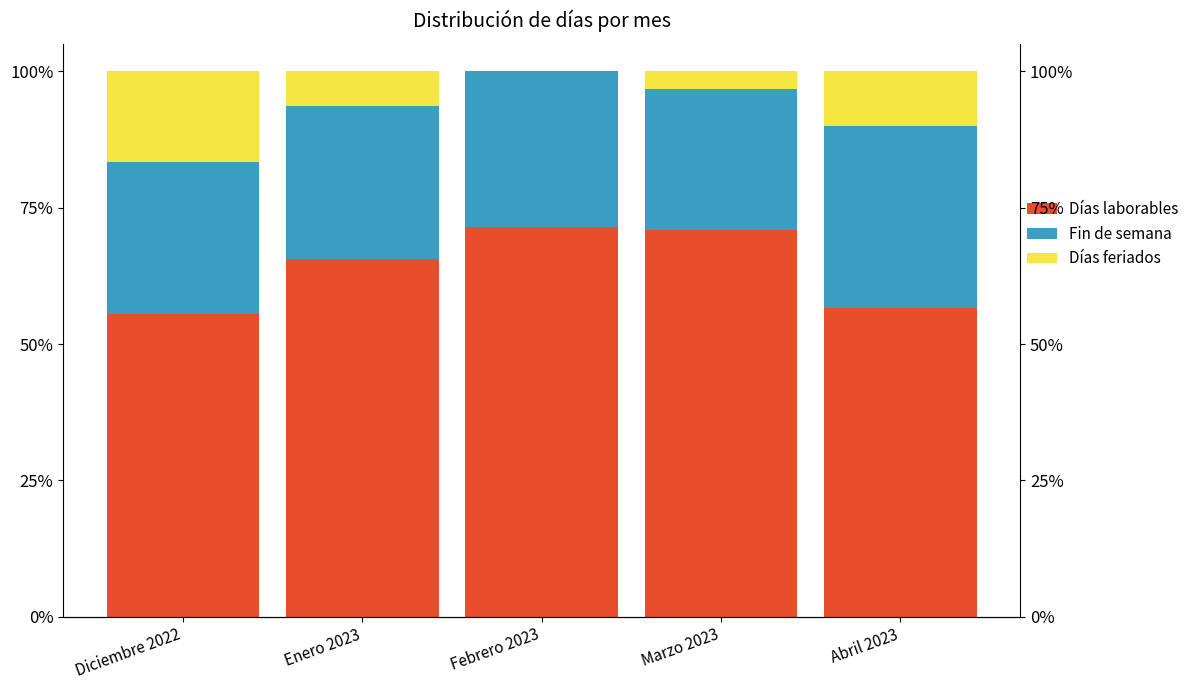

How many values in the Fin de semana series exceed 28?

3